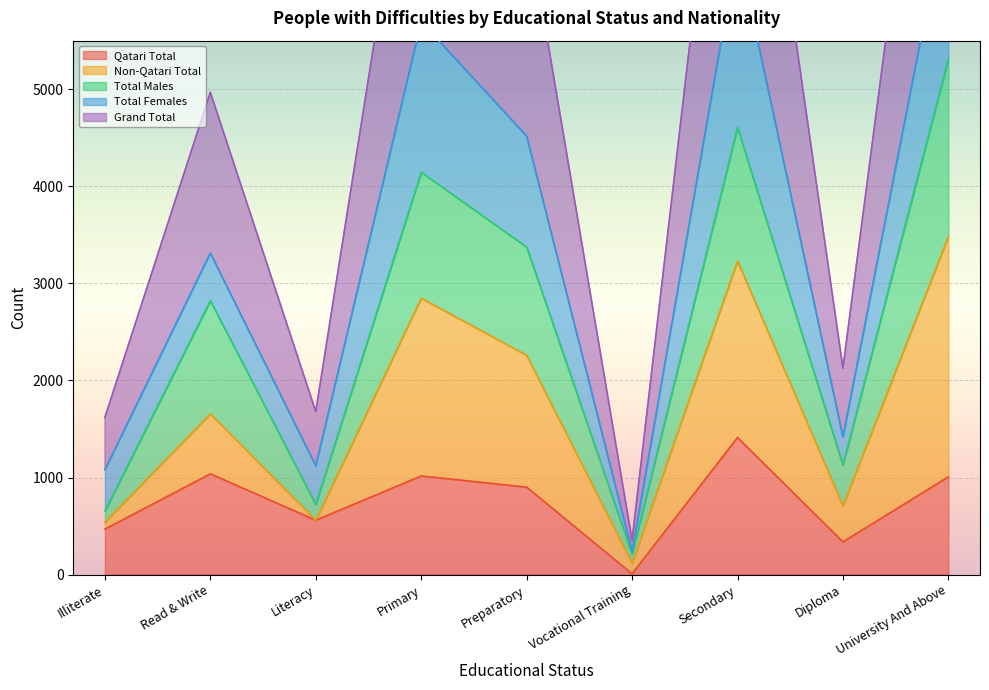

What is the difference between the highest and lowest values at Read & Write?

1783